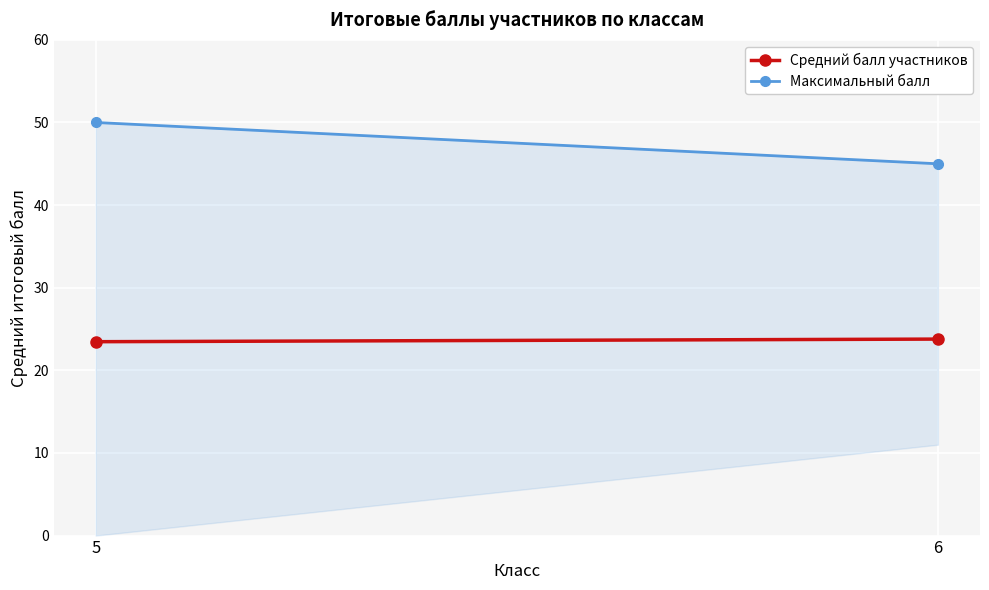

What is the difference between the Средний балл участников values at 5 and 6?

0.3